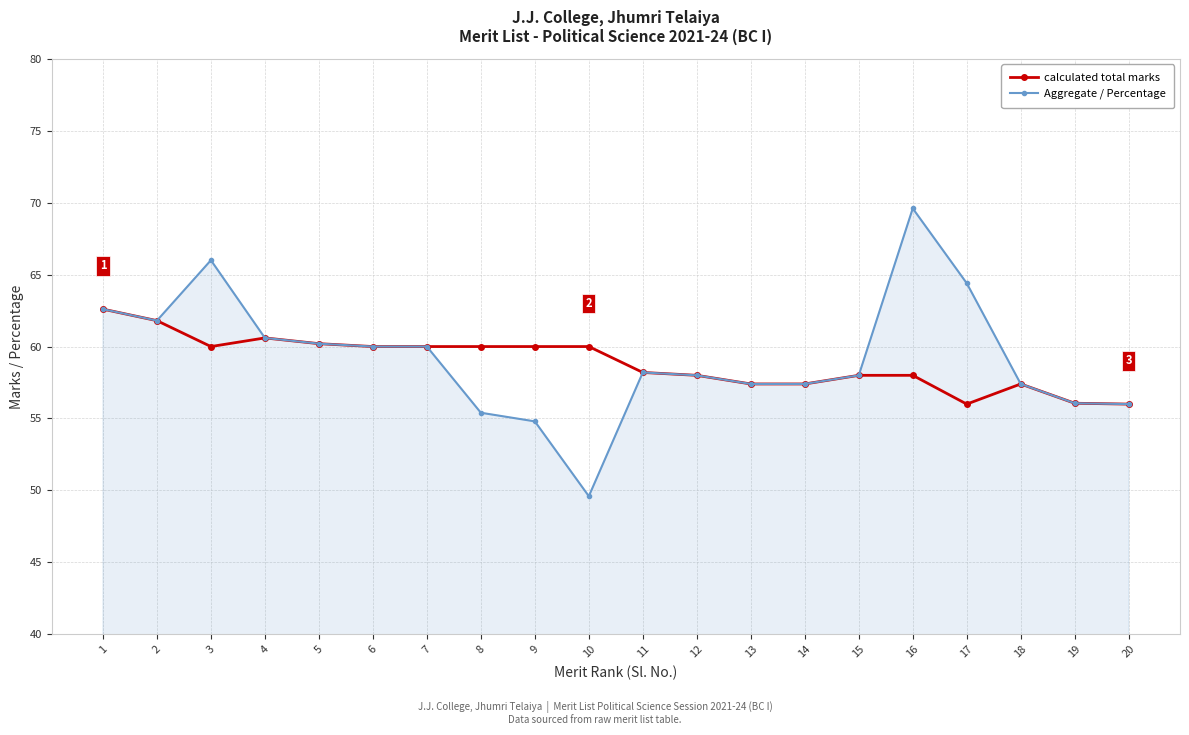

Rank the series by their maximum value, from highest to lowest.

Aggregate / Percentage, calculated total marks